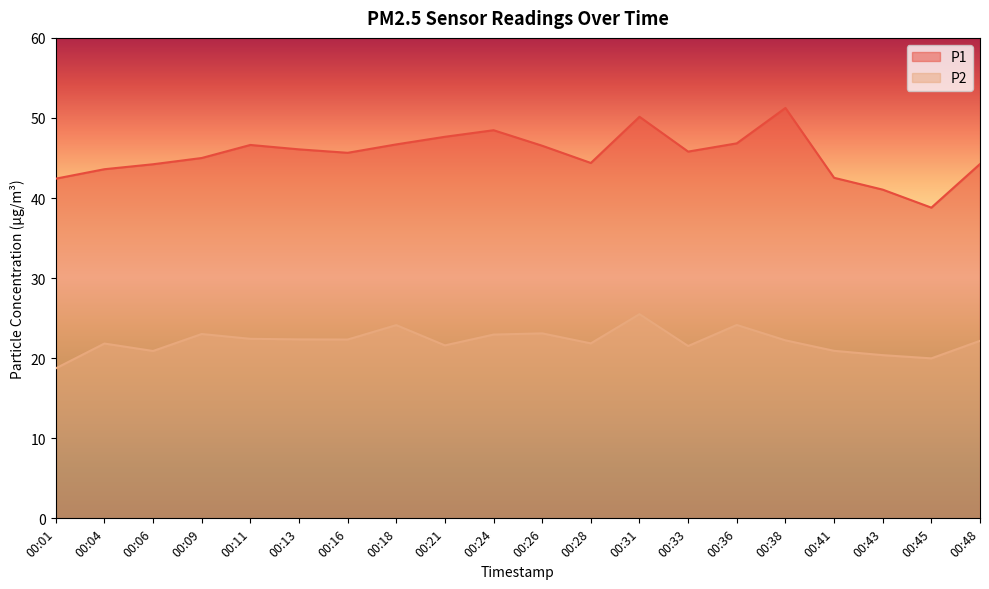

How many interior local valleys does the P1 series have?

4